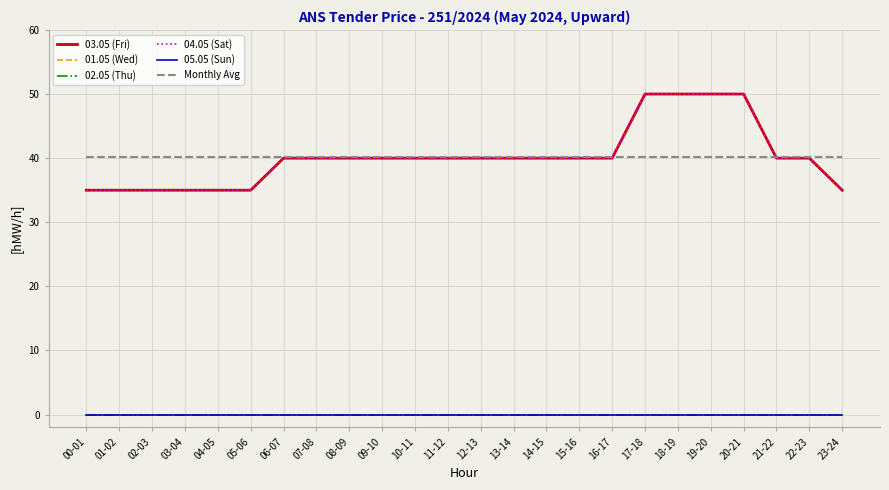

What is the total value across all series at 09-10?

120.2